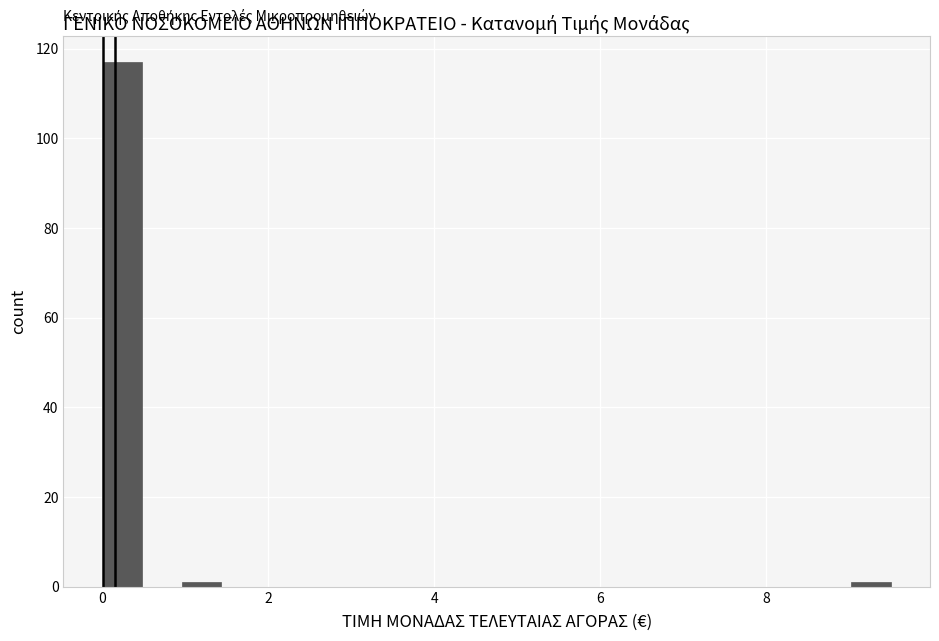

Around what value on the x-axis is the tallest bar? Give the approximate position of its centre, as read against the axis.

0.2